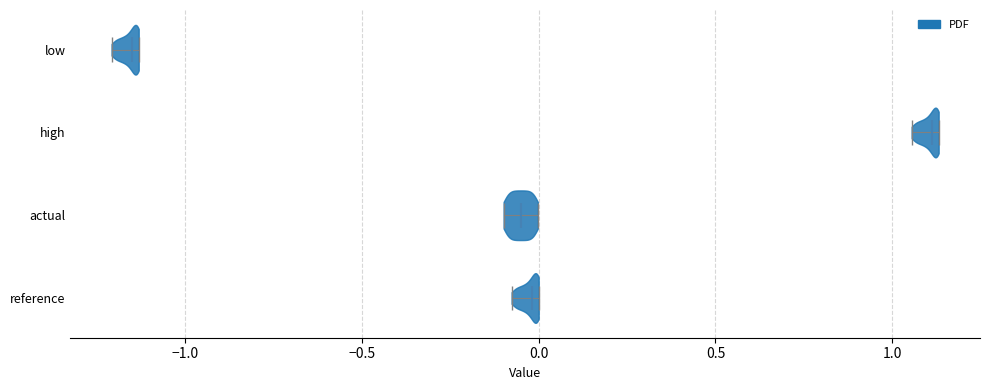

Reading bottom to top, read every violin against the x-axis: where its median line is, and the lowest and highest points it reaches. The values are not printed on the chart, so give them approximately, as read against the axis.

reference: median line 0.00, lowest point -0.10, highest point 0.00
actual: median line -0.05, lowest point -0.10, highest point 0.00
high: median line 1.10, lowest point 1.05, highest point 1.15
low: median line -1.15, lowest point -1.20, highest point -1.15